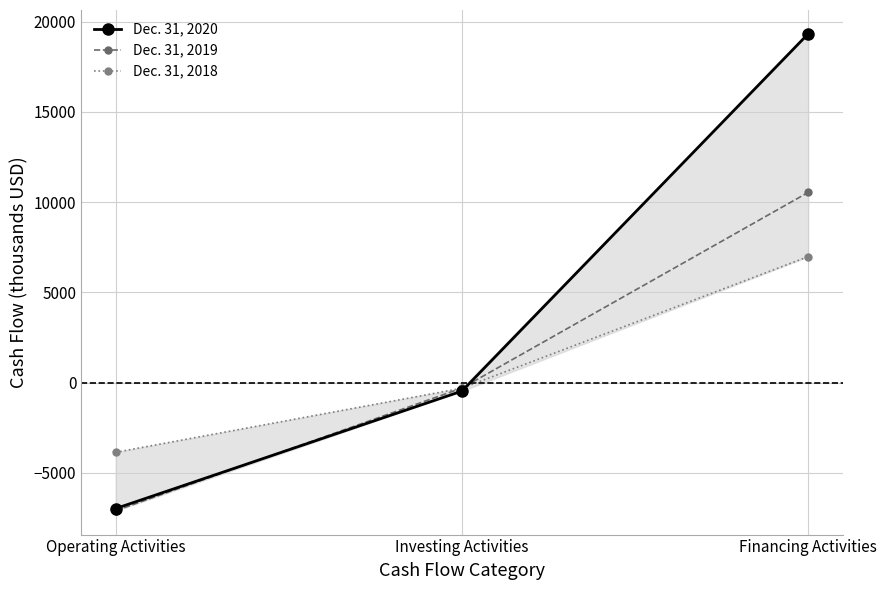

Is it true that Dec. 31, 2020 equals -6985 at Operating Activities?

True